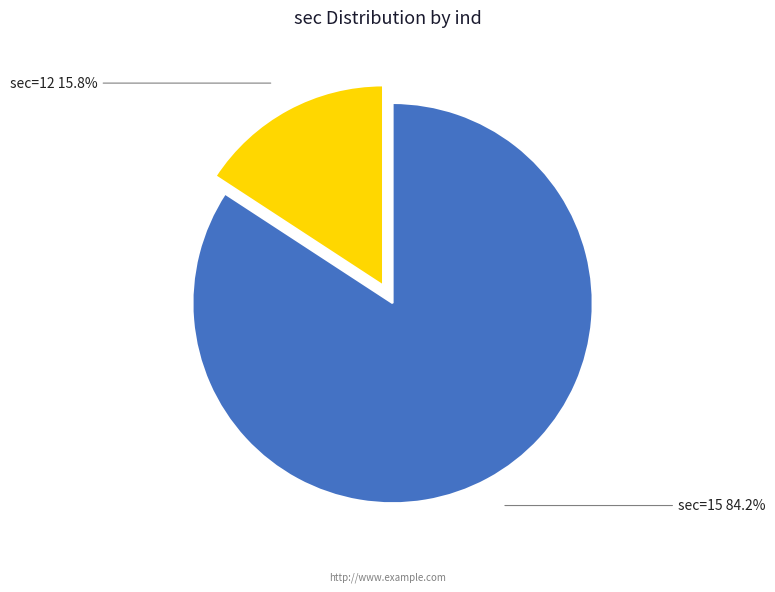

How many segments does this pie chart have?

2